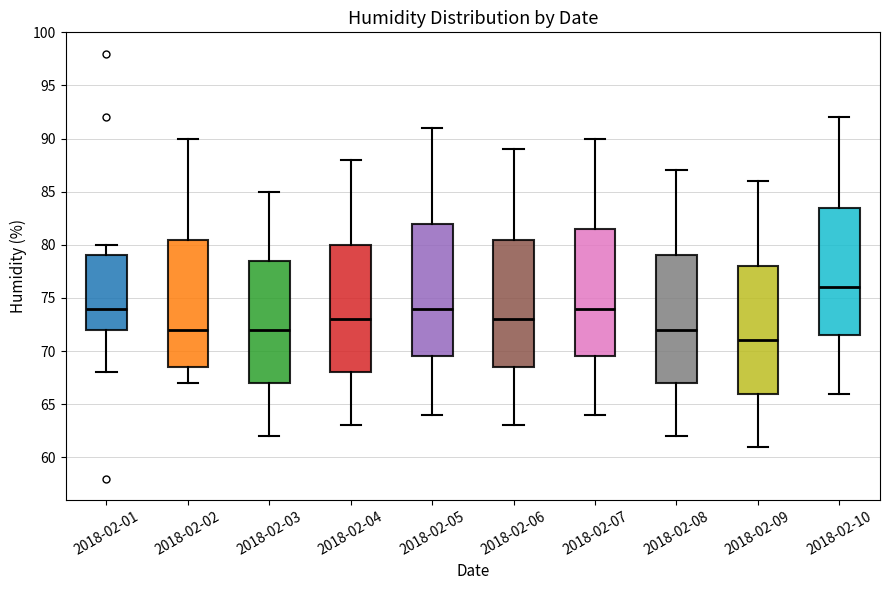

Reading left to right, transcribe this box plot: for each box, give where its median line is, the range the box spans, and where its two whiskers end, as read against the y-axis. The values are not printed on the chart, so give them approximately, as read against the axis.

2018-02-01: median 74.0, box 72.0 to 79.0, whiskers 68.0 to 80.0
2018-02-02: median 72.0, box 68.5 to 80.5, whiskers 67.0 to 90.0
2018-02-03: median 72.0, box 67.0 to 78.5, whiskers 62.0 to 85.0
2018-02-04: median 73.0, box 68.0 to 80.0, whiskers 63.0 to 88.0
2018-02-05: median 74.0, box 69.5 to 82.0, whiskers 64.0 to 91.0
2018-02-06: median 73.0, box 68.5 to 80.5, whiskers 63.0 to 89.0
2018-02-07: median 74.0, box 69.5 to 81.5, whiskers 64.0 to 90.0
2018-02-08: median 72.0, box 67.0 to 79.0, whiskers 62.0 to 87.0
2018-02-09: median 71.0, box 66.0 to 78.0, whiskers 61.0 to 86.0
2018-02-10: median 76.0, box 71.5 to 83.5, whiskers 66.0 to 92.0